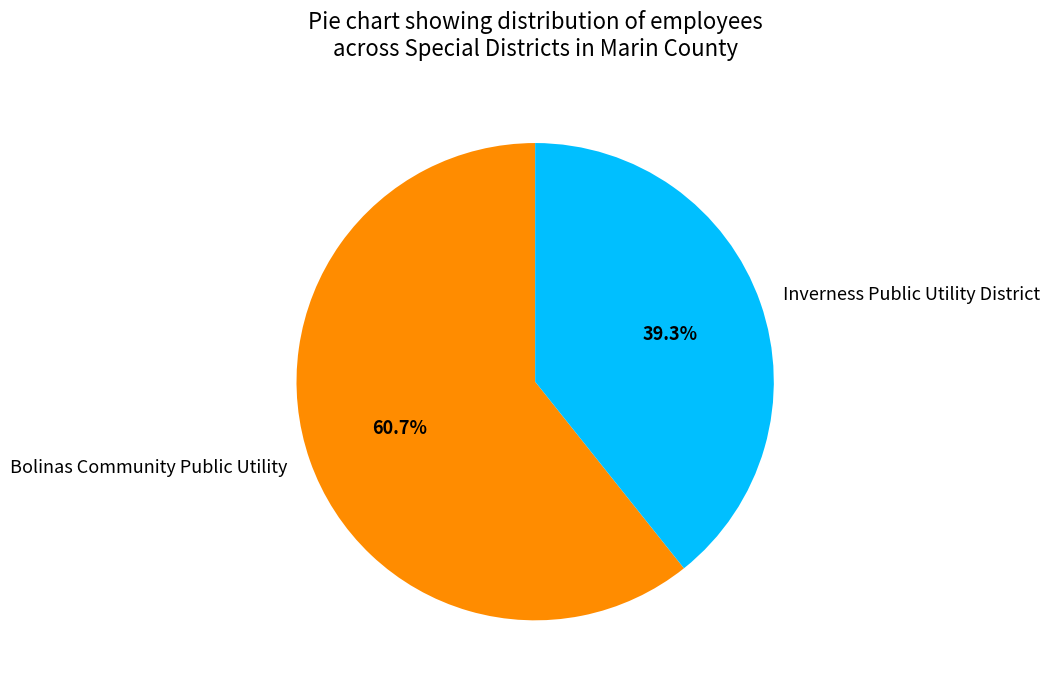

To the nearest percent, what is the difference between the largest and smallest slice percentages?

21%